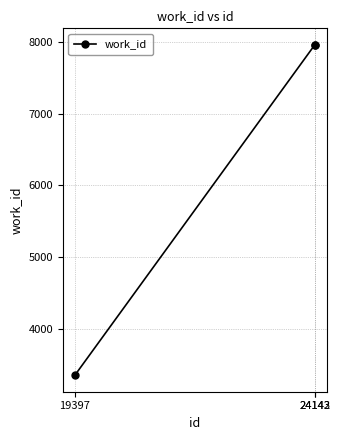

What is the maximum value shown in the chart?

7960